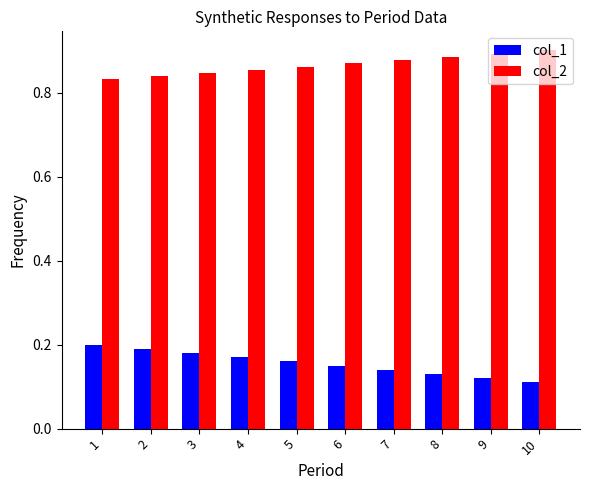

Count the col_2 values in the range 0 to 1.

10